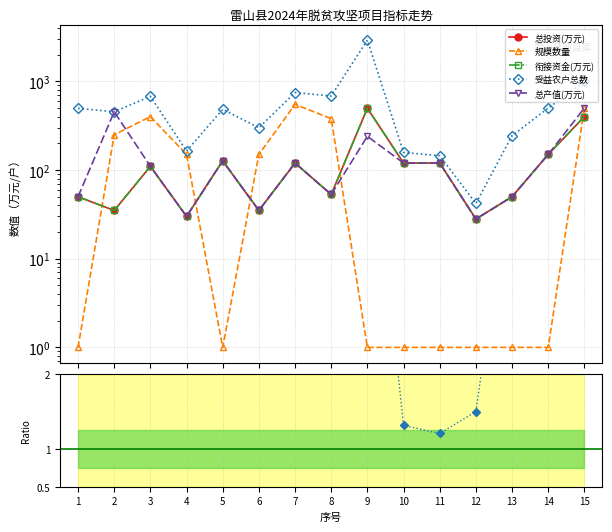

The 受益农户总数 series shows 1084.4 at 3. True or false?

False